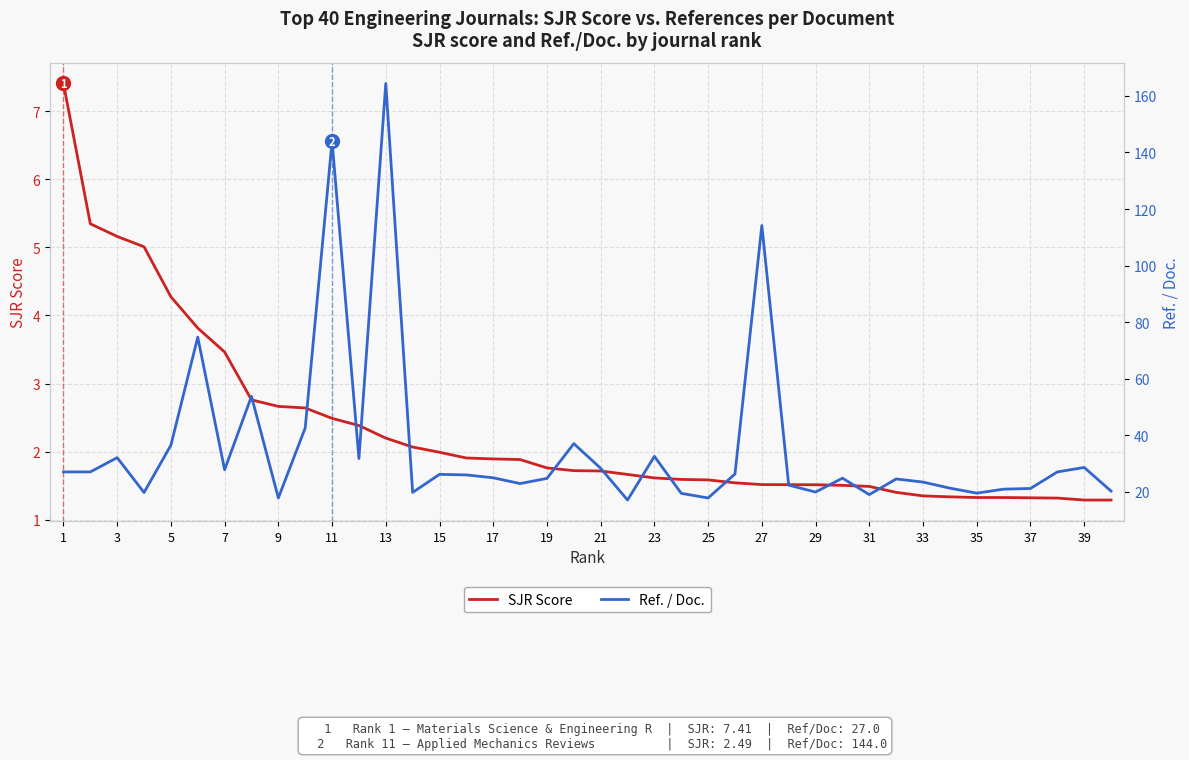

True or false: SJR Score has a value of 1.5 at 27.

True